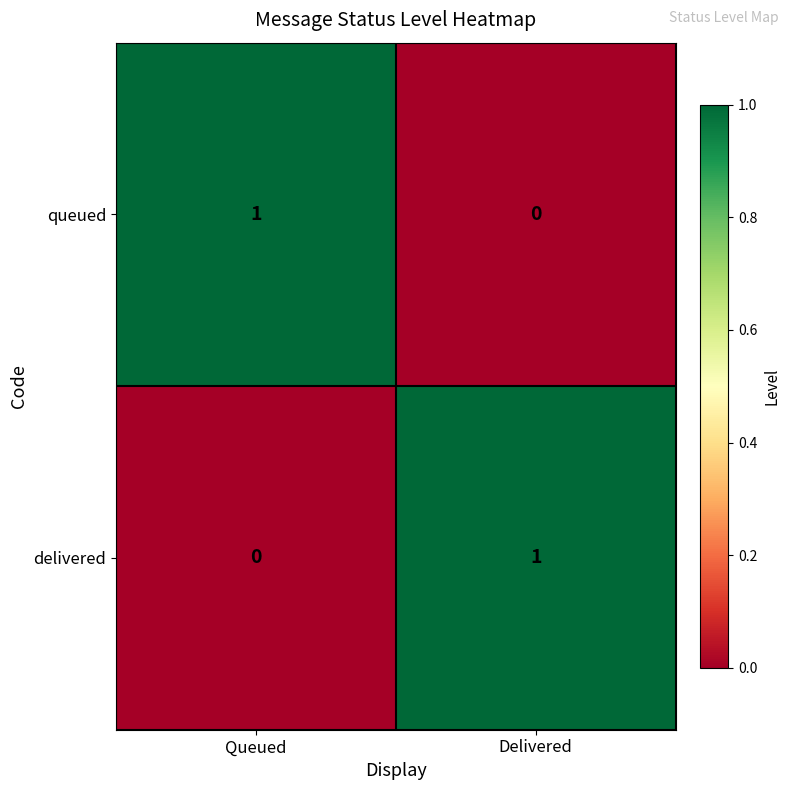

Rank the categories by delivered value from highest to lowest.

Delivered, Queued